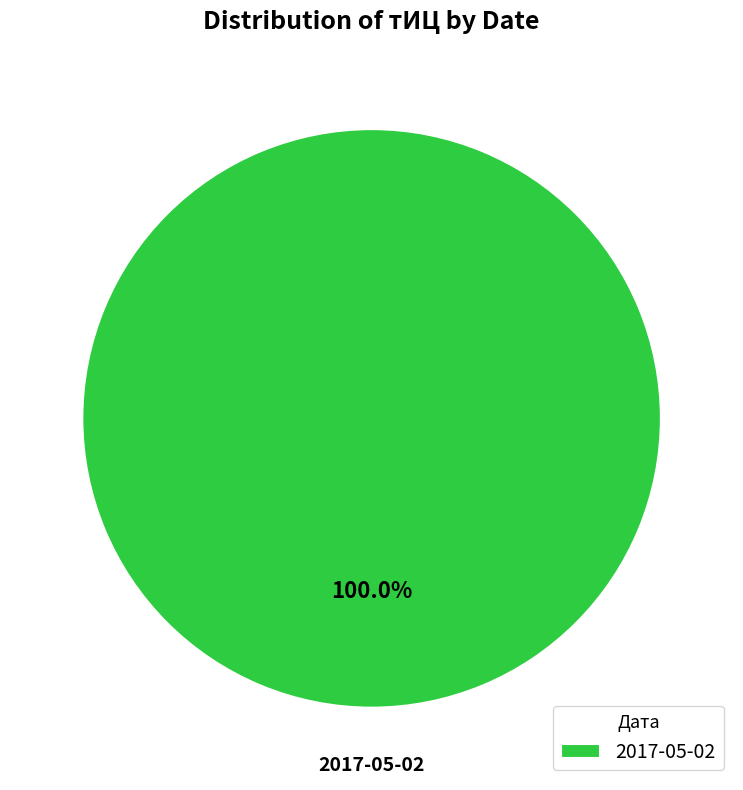

The 2017-05-02 slice represents 100% of the pie. True or false?

True